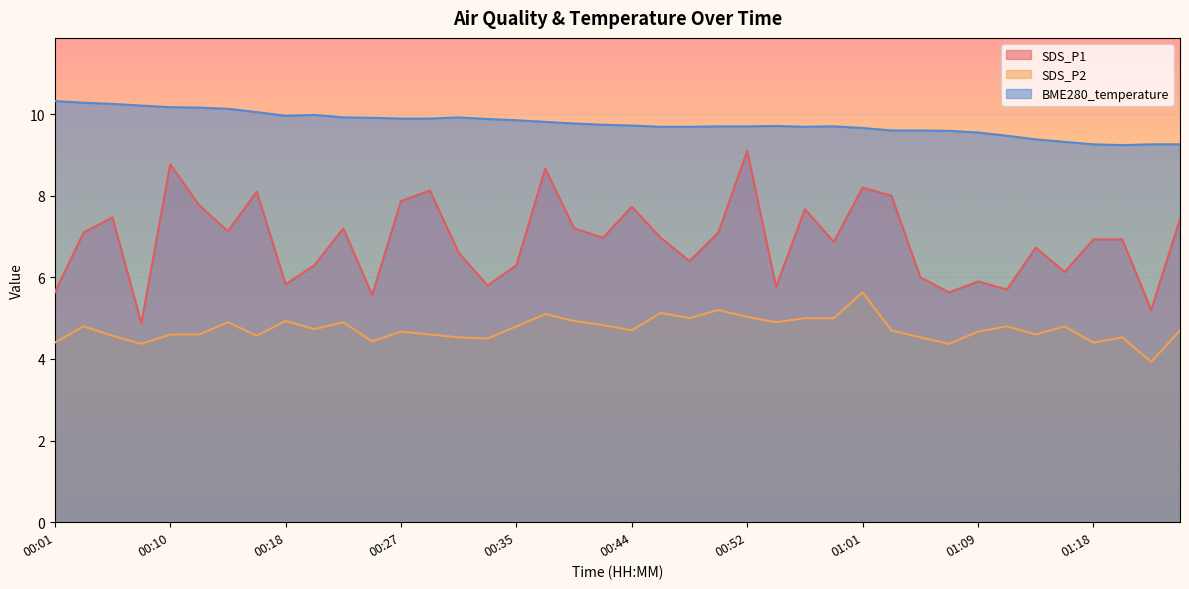

Between 00:57 and 01:22, which series saw the biggest shift?

SDS_P1